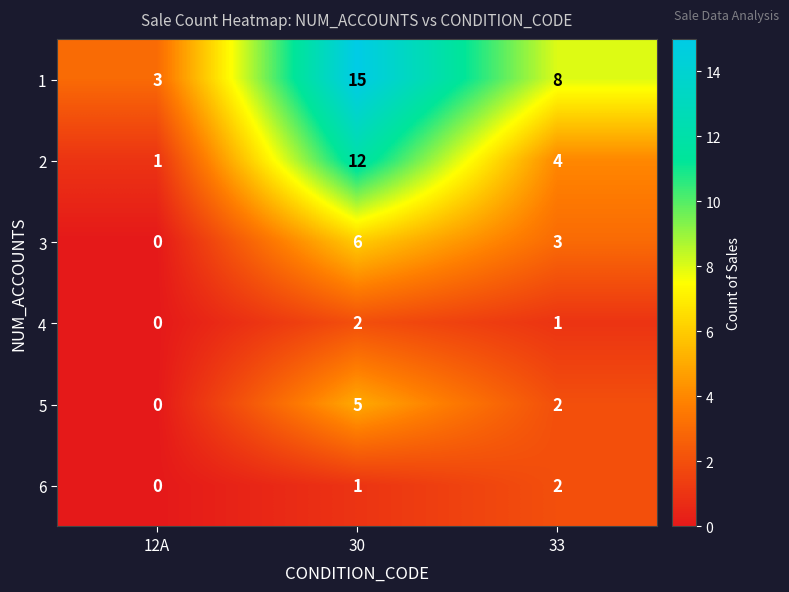

Rank the categories by 4 value from highest to lowest.

30, 33, 12A